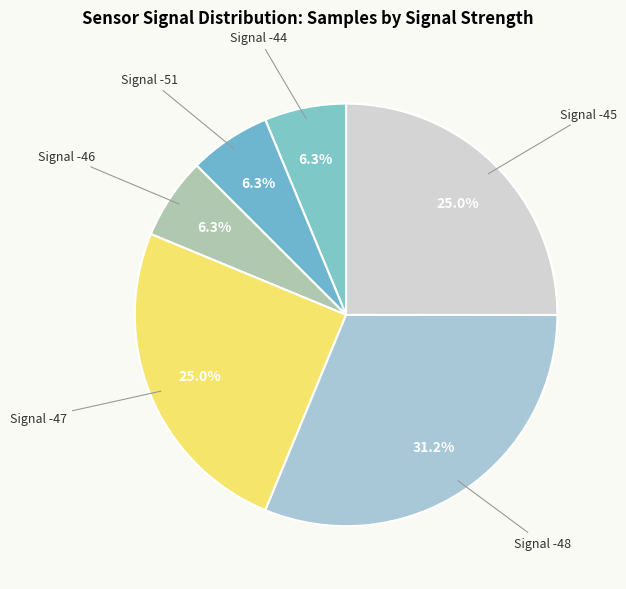

Approximately how many times larger is the value at Signal -45 compared to Signal -47?

1.0